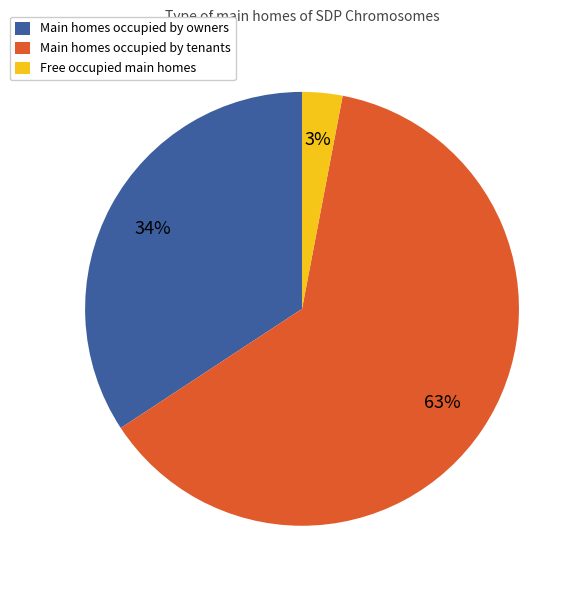

The Main homes occupied by owners slice represents 26% of the pie. True or false?

False